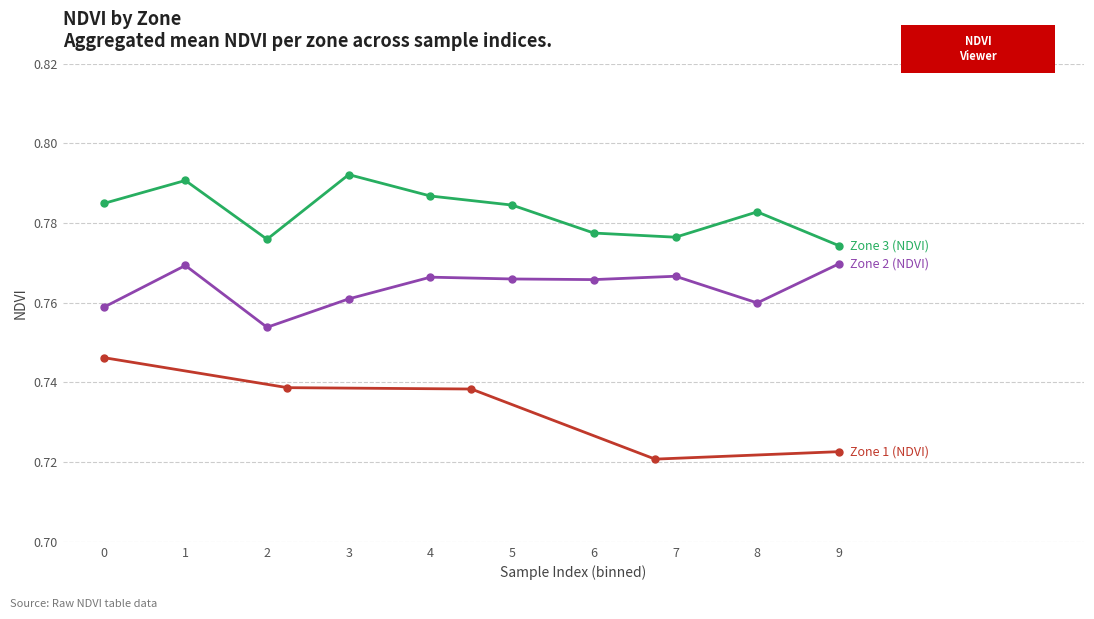

Which series has the largest range (max minus min)?

Zone 1 (NDVI)